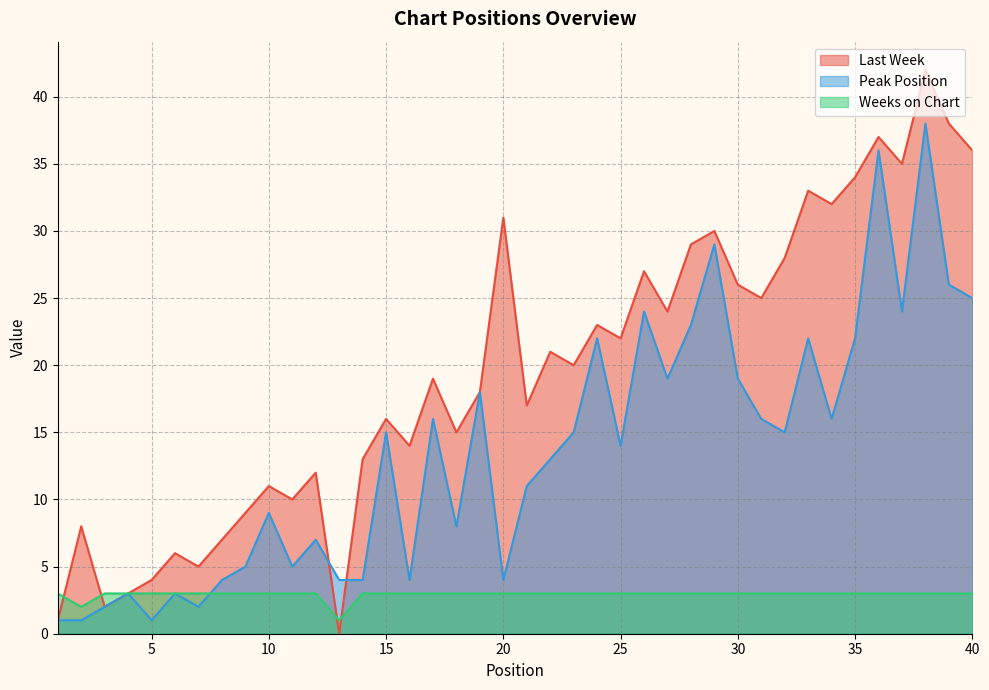

Which category has the lowest value across all series?

13